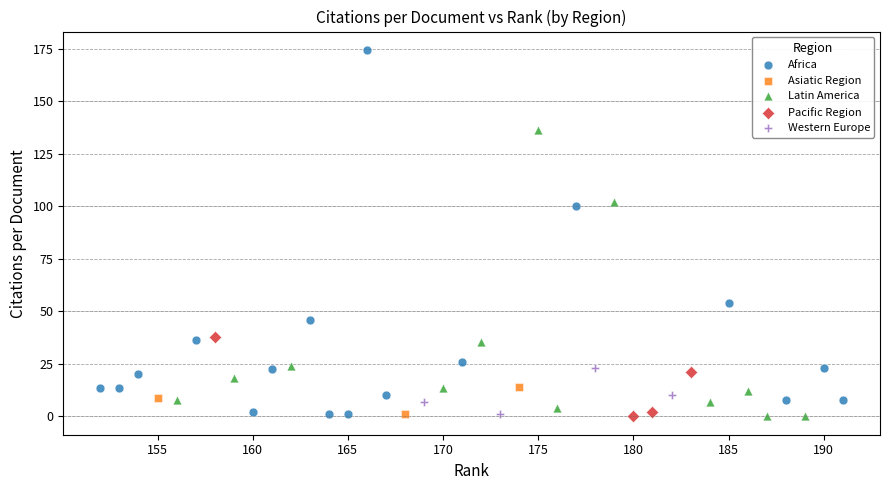

Which series reaches the maximum Y coordinate?

Africa